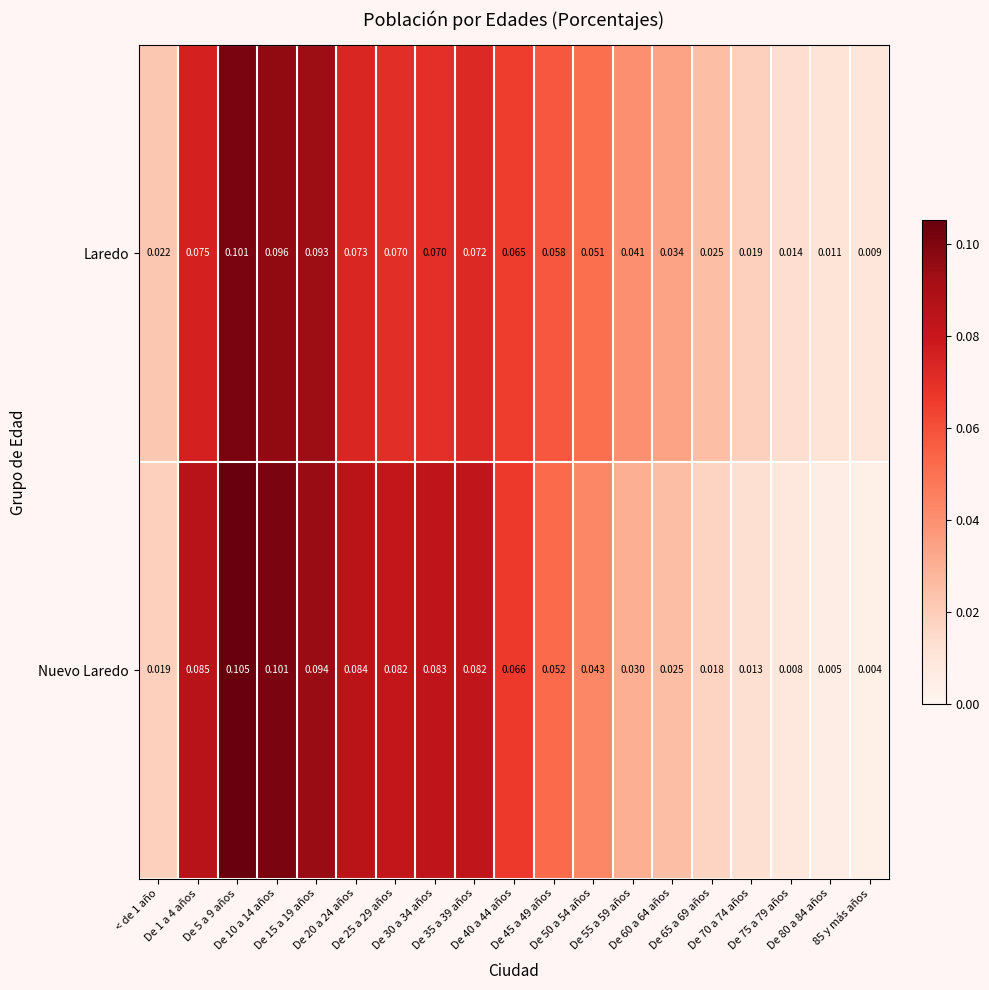

Which series has the widest spread of values?

Nuevo Laredo